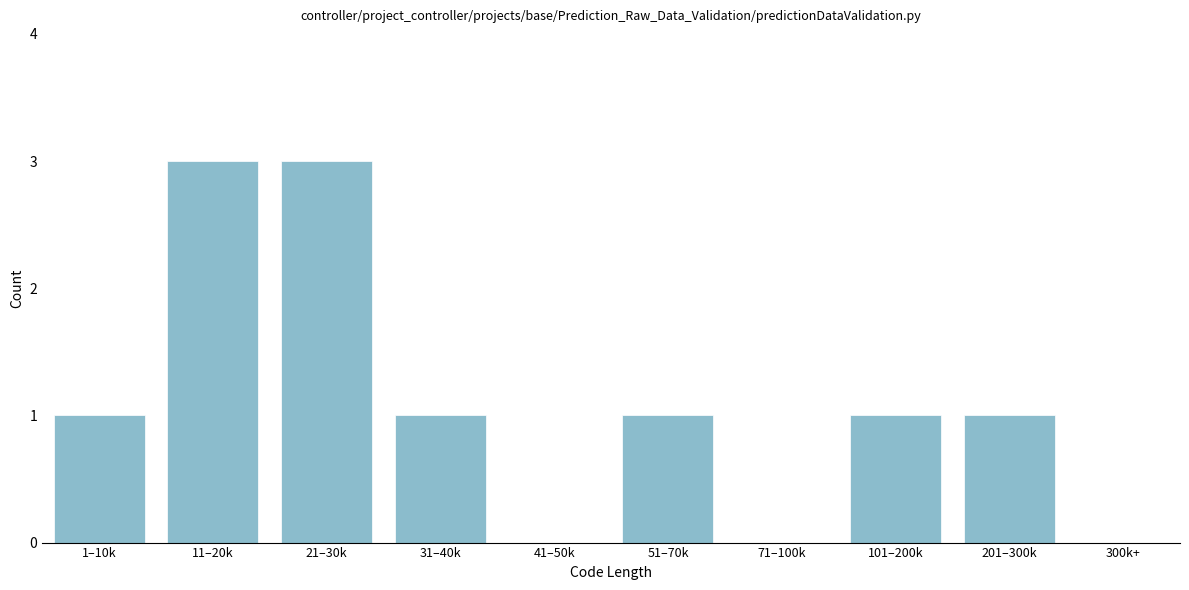

Reading right to left, what are all the values shown in this chart?

300k+=0	201–300k=1	101–200k=1	71–100k=0	51–70k=1	41–50k=0	31–40k=1	21–30k=3	11–20k=3	1–10k=1